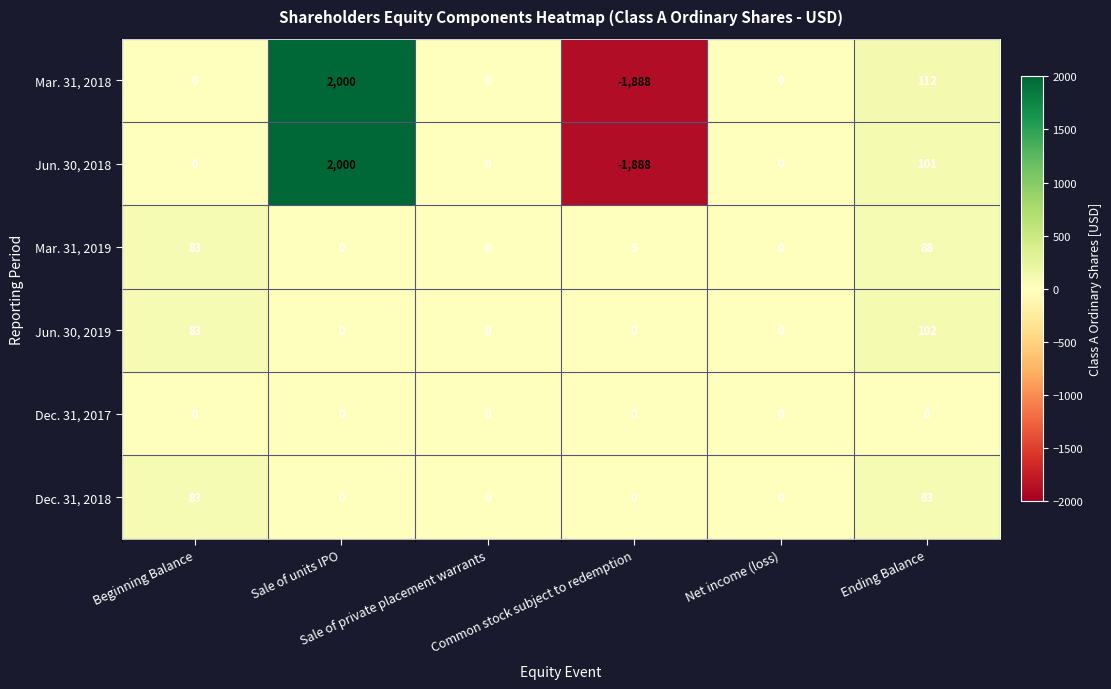

What is the difference between the maximum and minimum values in the Mar. 31, 2019 series?

88